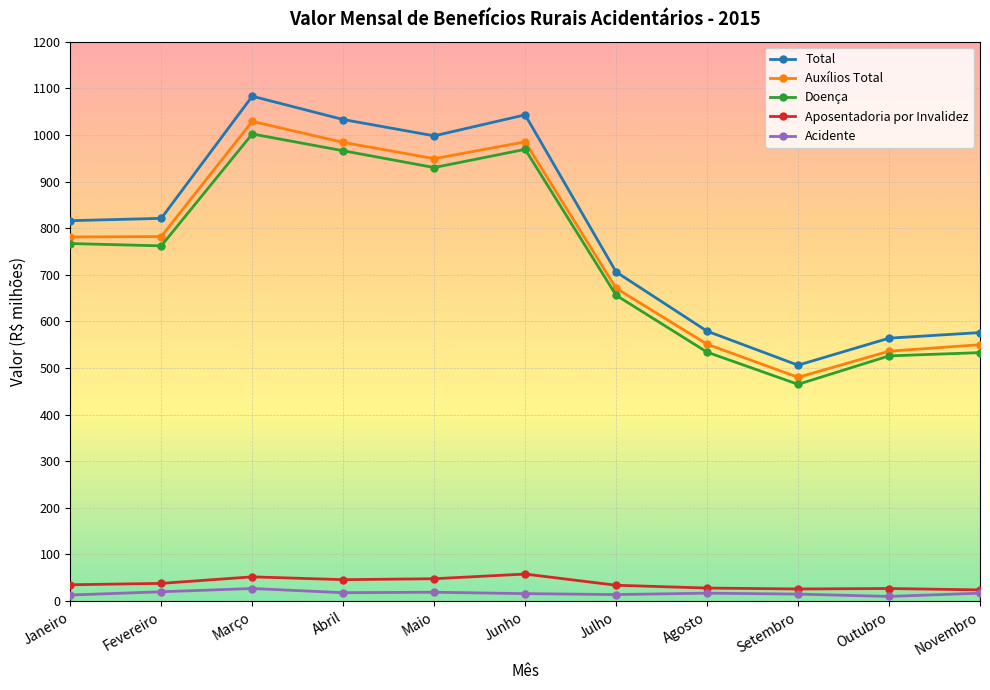

At how many categories does at least one series exceed 421?

11